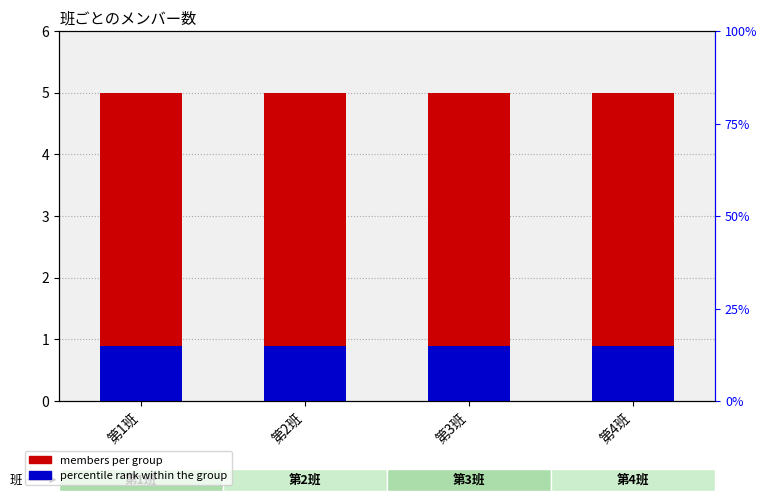

How many bars are there in total?

8